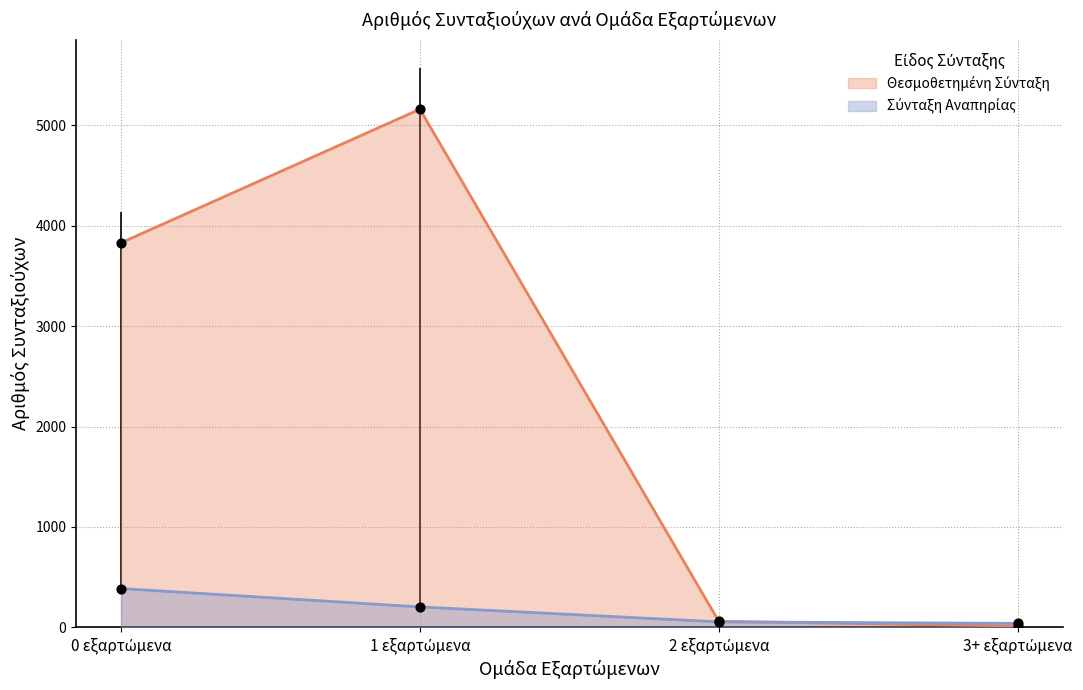

Which series contains the highest Y value?

Θεσμοθετημένη Σύνταξη